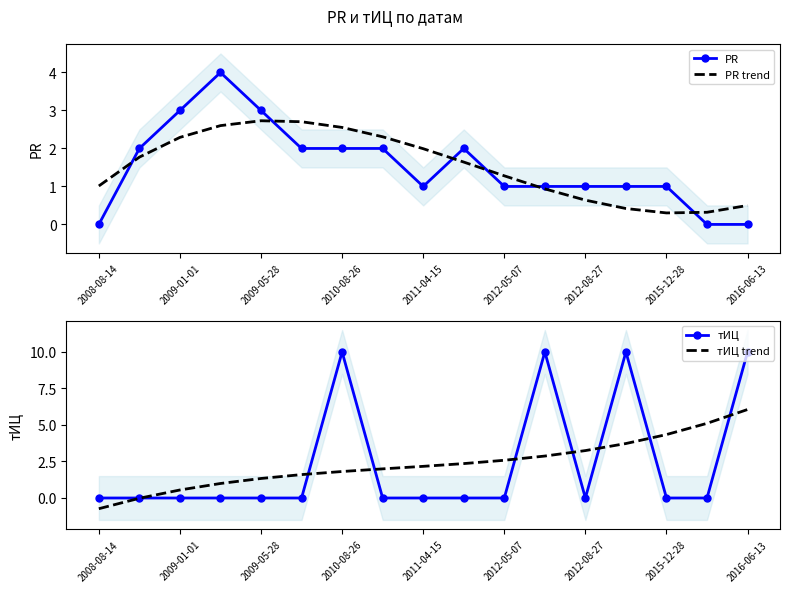

The PR series shows 1.7 at 2016-06-13. True or false?

False